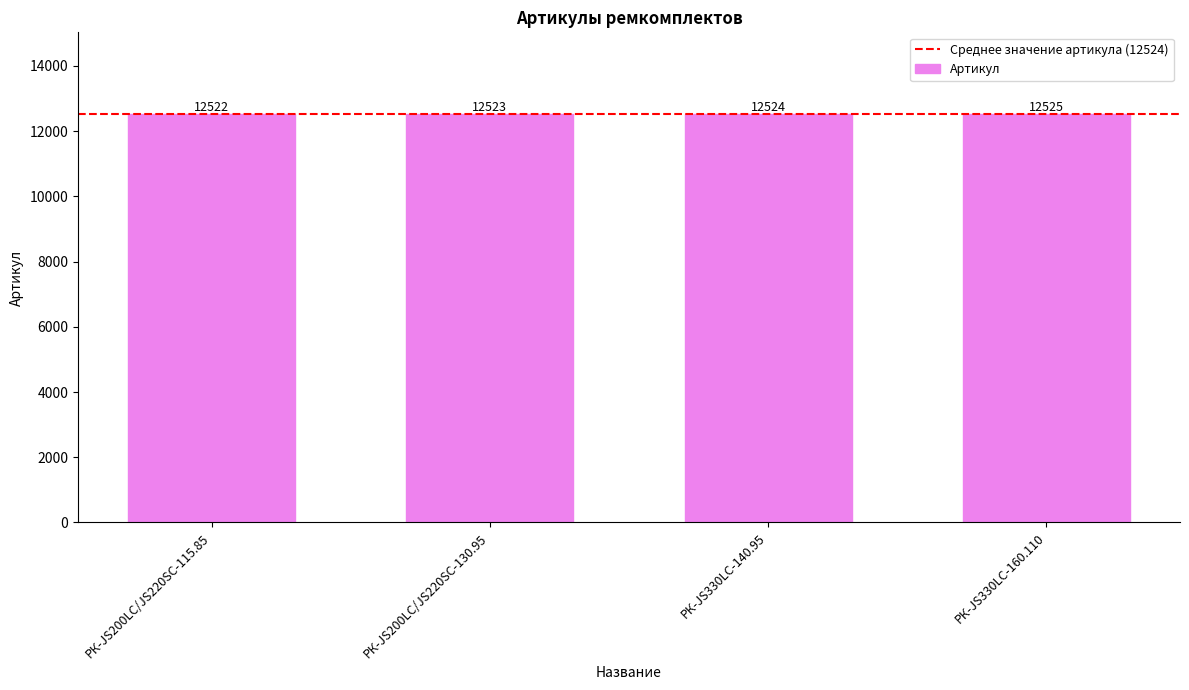

What is the label of the 1st bar from the left?

РК-JS200LC/JS220SC-115.85